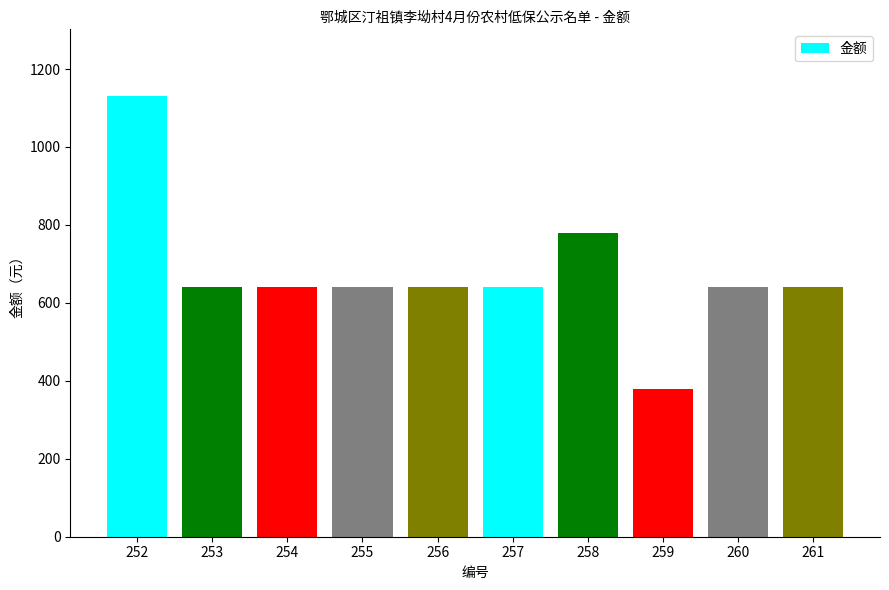

What is the value of the 7th bar from the left?

780